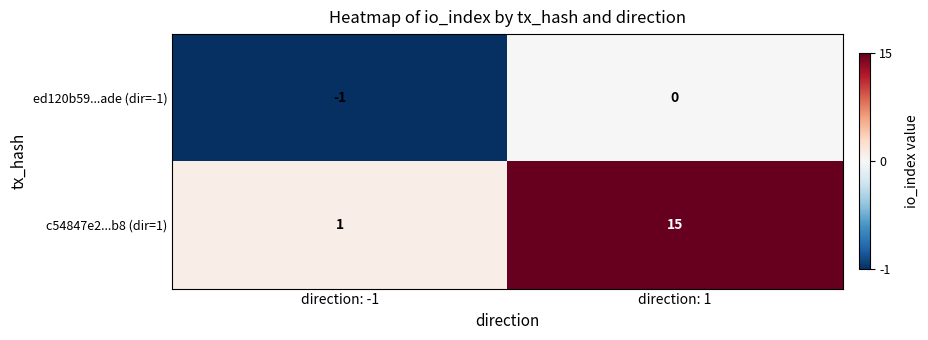

List the series in order of their overall mean, highest first.

c54847e2...b8 (dir=1), ed120b59...ade (dir=-1)